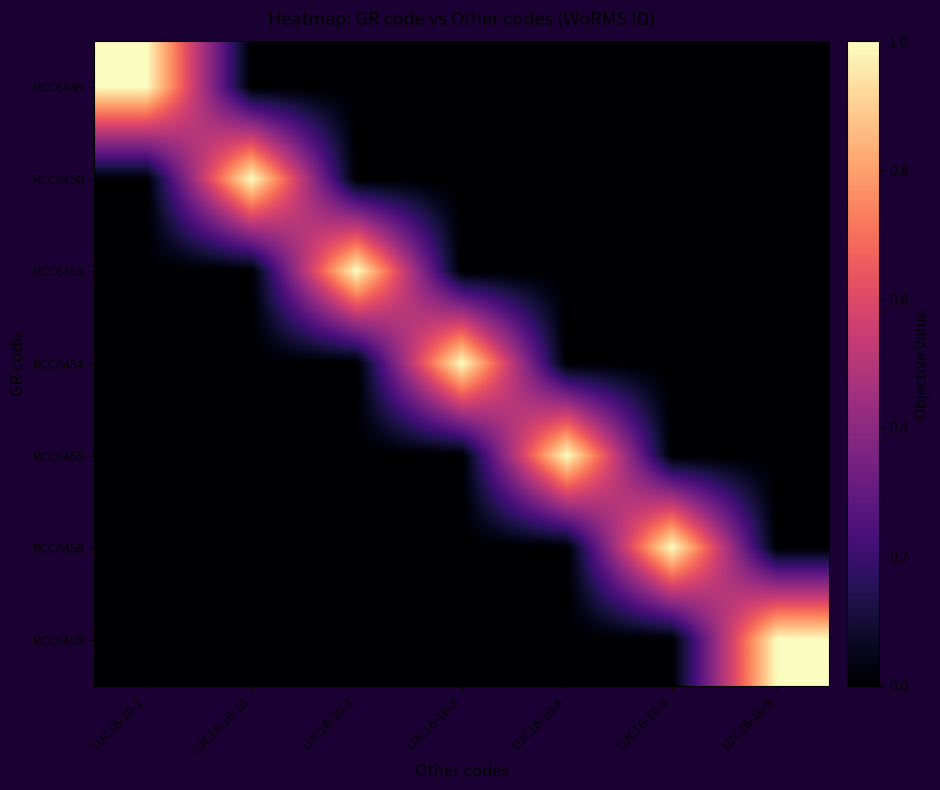

At LUC16-10-4, list the series in order from largest to smallest.

RCC6455, RCC6449, RCC6450, RCC6453, RCC6454, RCC6456, RCC6458